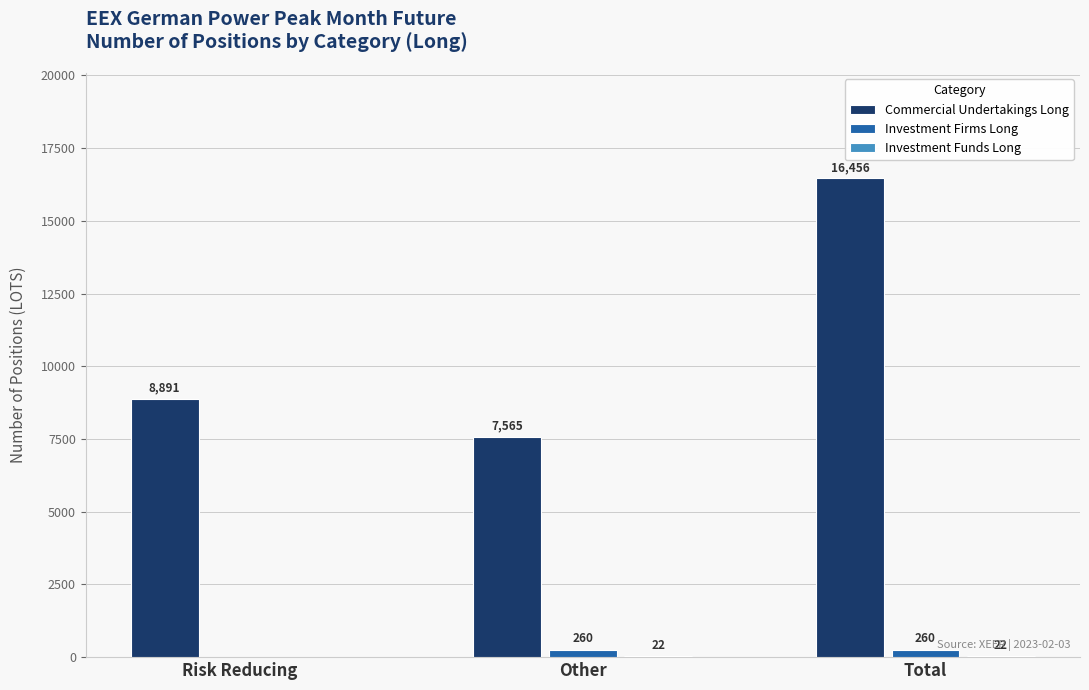

What is the total value across all series at Other?

7847